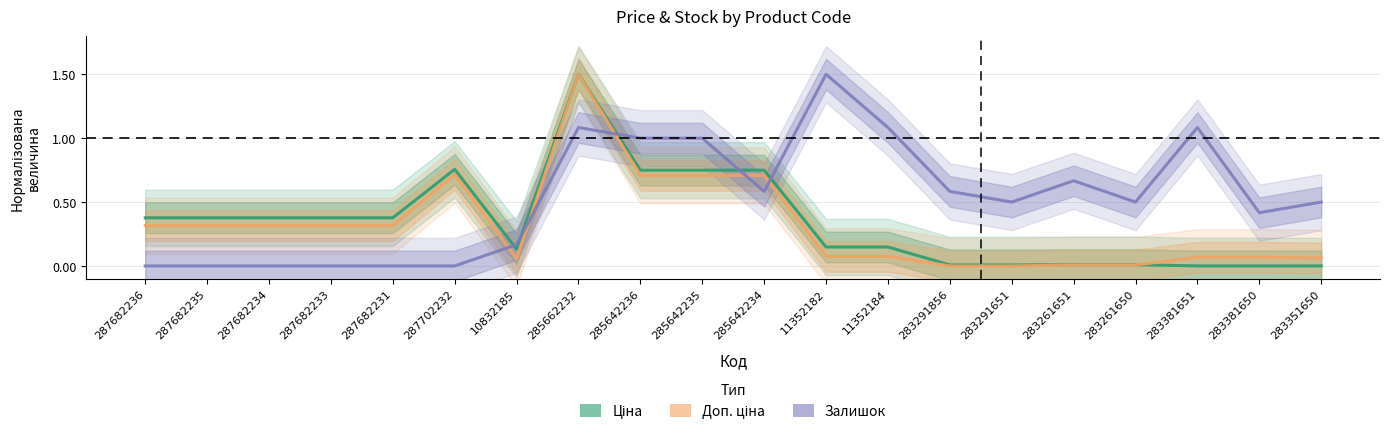

How many data points in Доп. ціна are above 0?

18